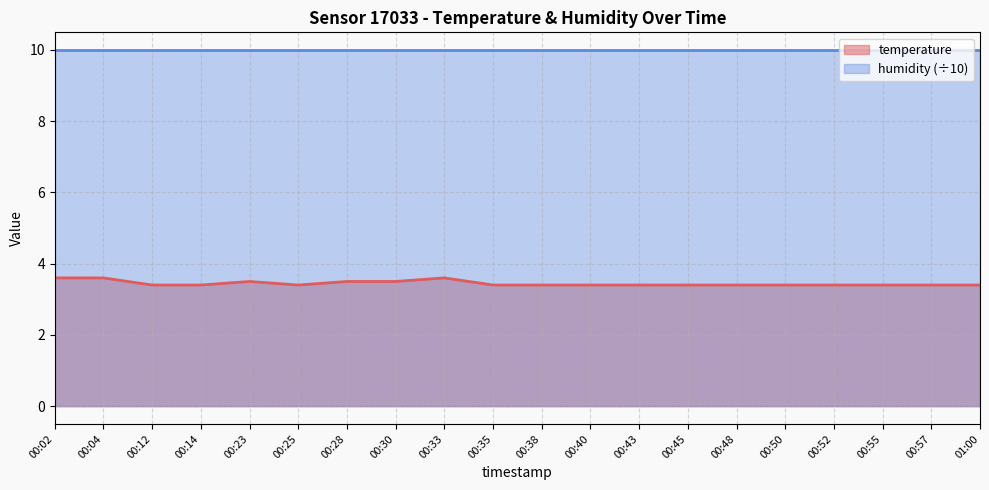

List the labels in order of value, largest first.

00:02, 00:04, 00:33, 00:23, 00:28, 00:30, 00:12, 00:14, 00:25, 00:35, 00:38, 00:40, 00:43, 00:45, 00:48, 00:50, 00:52, 00:55, 00:57, 01:00